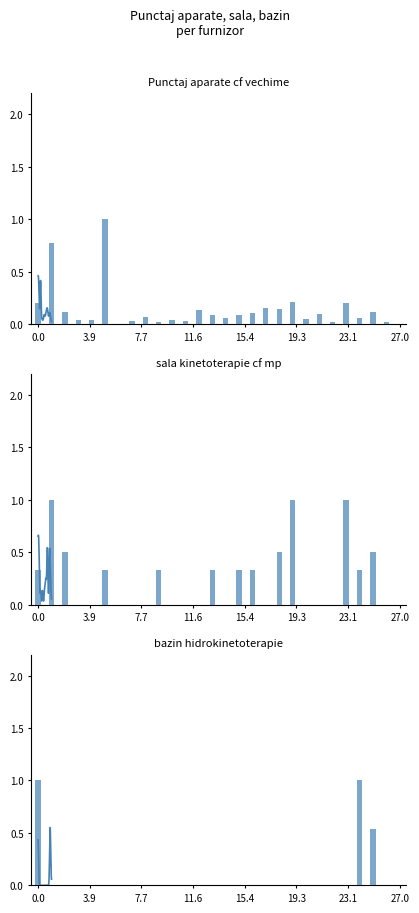

What is the sum of all sala kinetoterapie cf mp values?

6.8